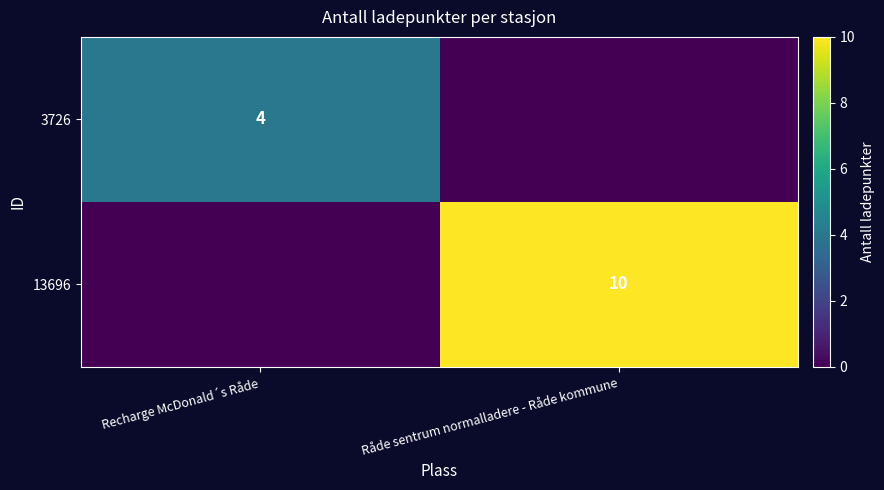

The 13696 series shows 15 at Råde sentrum normalladere - Råde kommune. True or false?

False